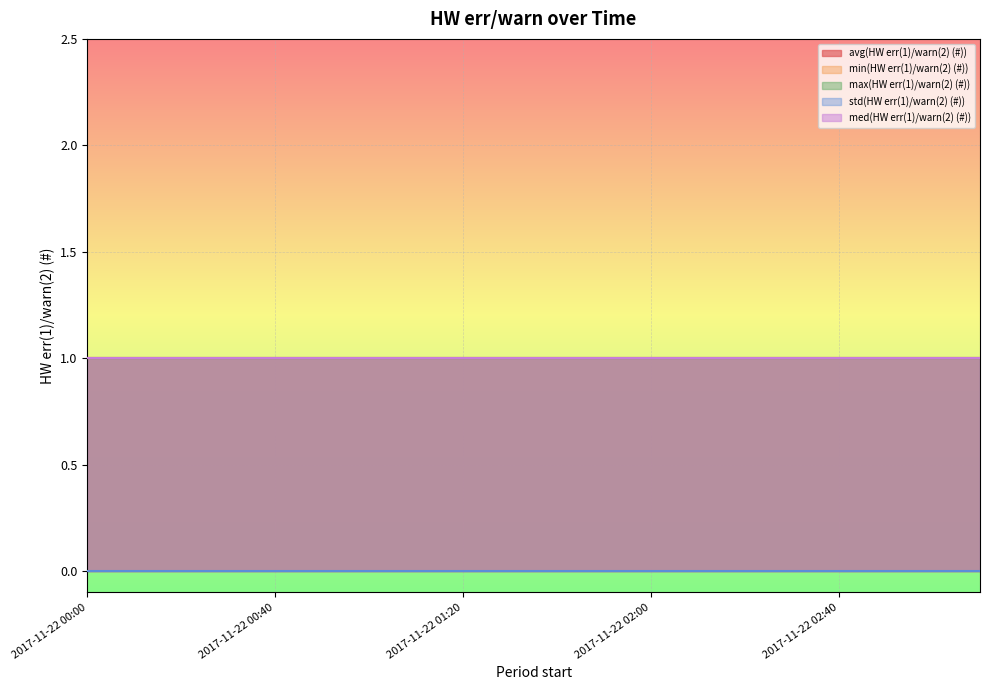

True or false: max(HW err(1)/warn(2) (#)) has more than 2 interior local peaks.

False